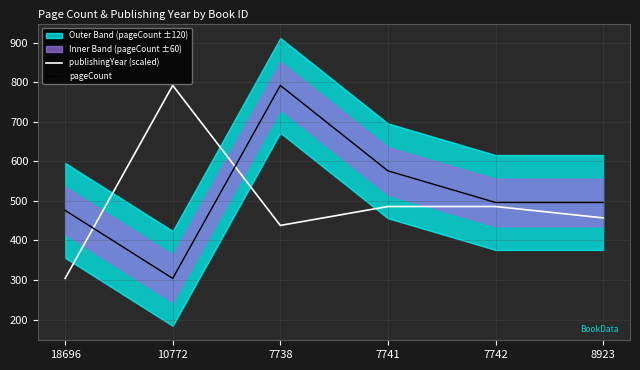

True or false: publishingYear (scaled) and pageCount cross at least once.

True